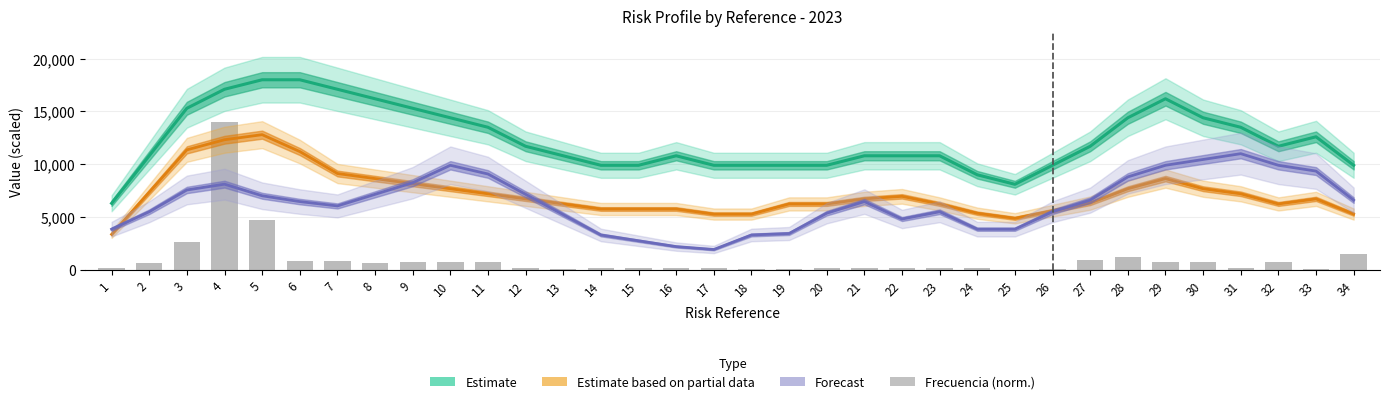

Are the bars horizontal?

No